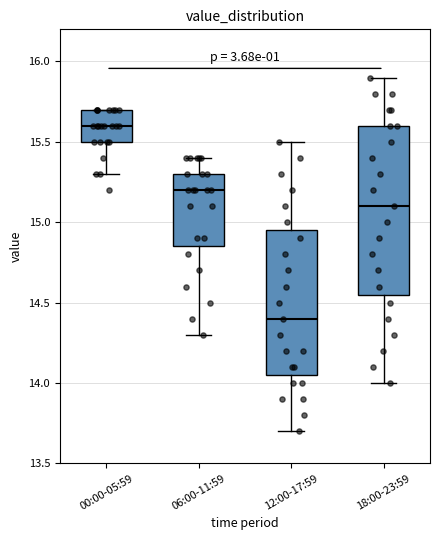

Reading left to right, transcribe this box plot: for each box, give where its median line is, the range the box spans, and where its two whiskers end, as read against the y-axis. The values are not printed on the chart, so give them approximately, as read against the axis.

00:00-05:59: median 15.60, box 15.50 to 15.70, whiskers 15.30 to 15.70
06:00-11:59: median 15.20, box 14.85 to 15.30, whiskers 14.30 to 15.40
12:00-17:59: median 14.40, box 14.05 to 14.95, whiskers 13.70 to 15.50
18:00-23:59: median 15.10, box 14.55 to 15.60, whiskers 14.00 to 15.90